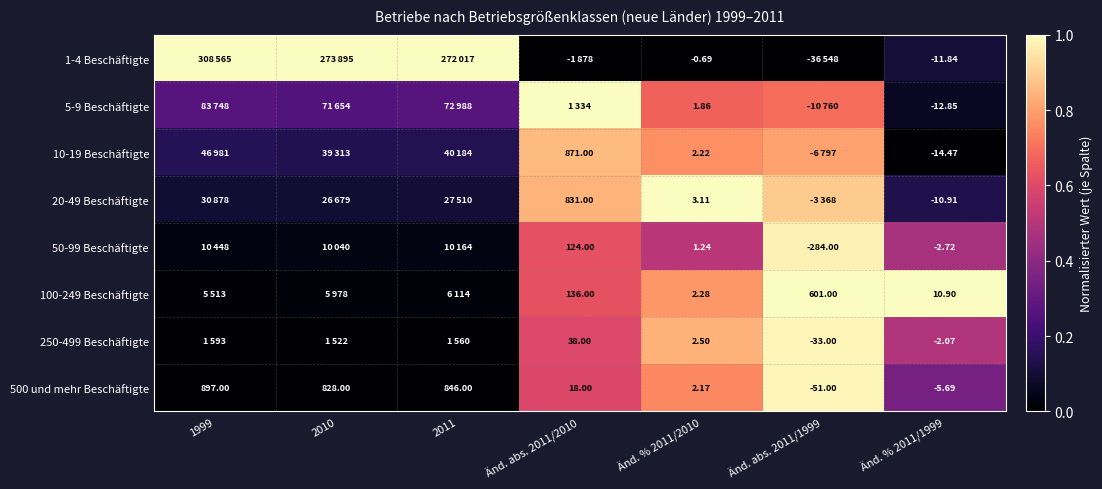

Is the value of 500 und mehr Beschäftigte at 2010 greater than the value of 50-99 Beschäftigte at Änd. % 2011/1999?

Yes